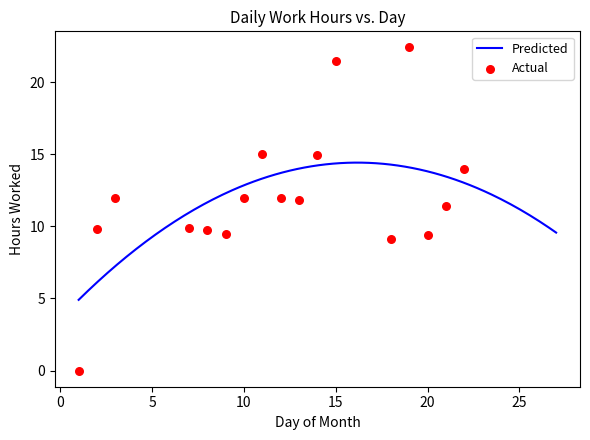

Which has a higher value, 19 or 10?

19